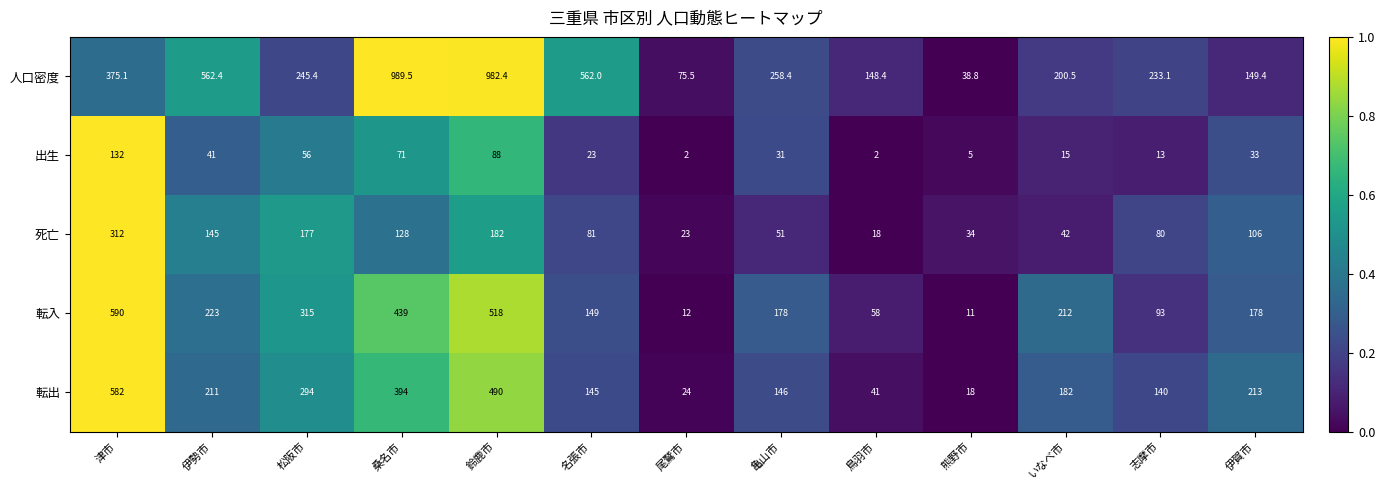

The 死亡 series shows 180.8 at 桑名市. True or false?

False